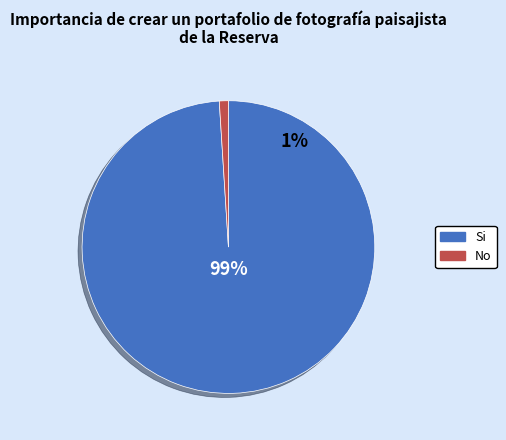

Does 6 represent more than half of the total?

No